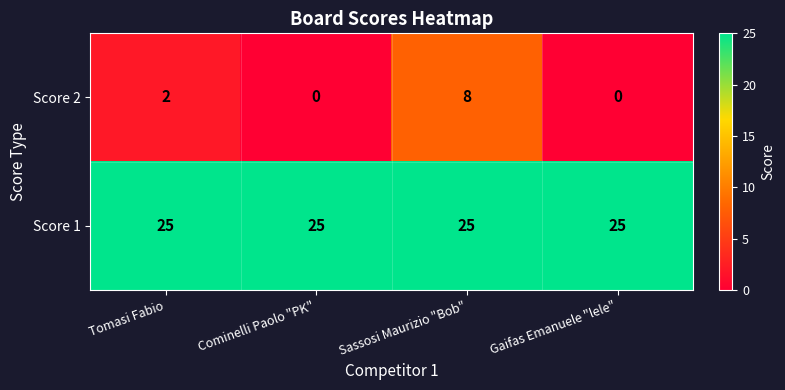

What is the average value of the Score 1 series?

25